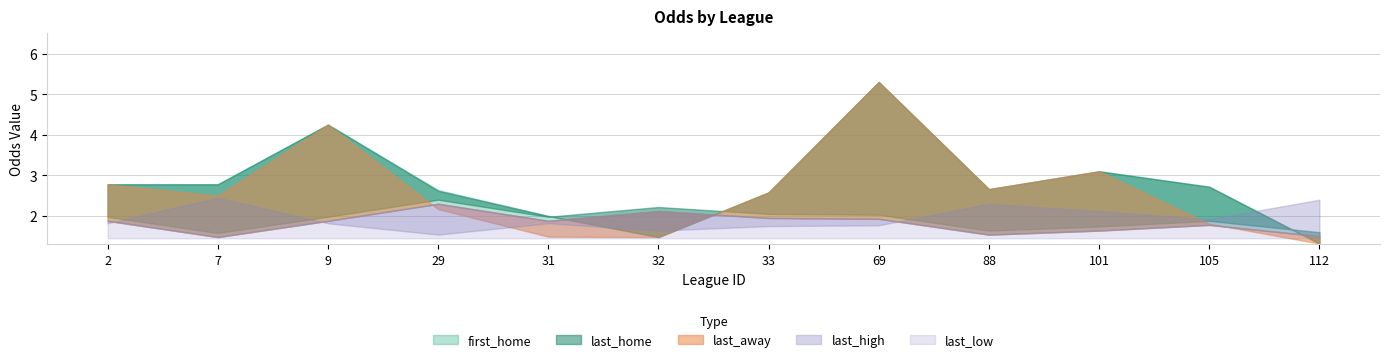

Rank the categories by last_away value from highest to lowest.

69, 9, 101, 2, 88, 33, 7, 29, 105, 31, 32, 112